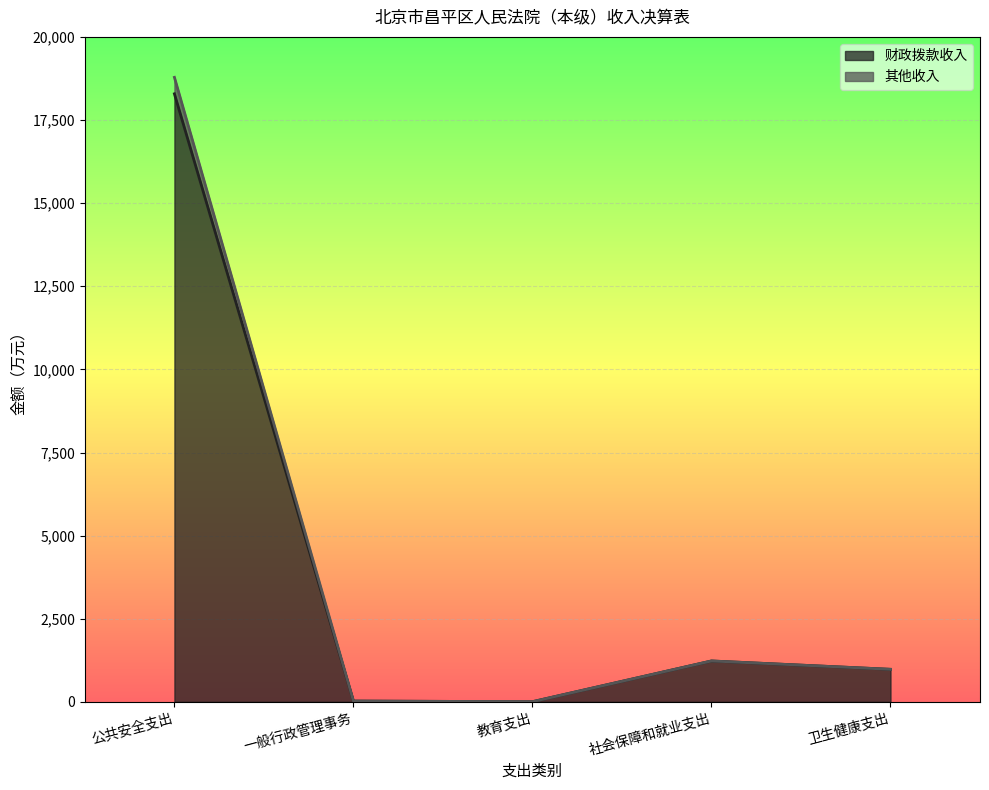

What is the sum of the 其他收入 values at 卫生健康支出 and 教育支出?

985.3